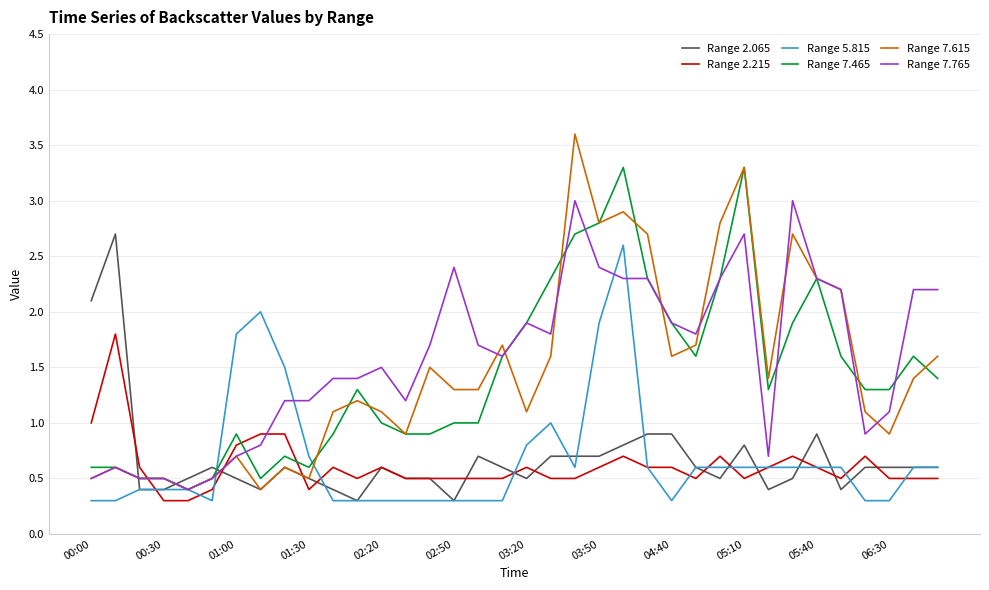

What is the difference between the maximum and minimum values in the Range 7.765 series?

2.6